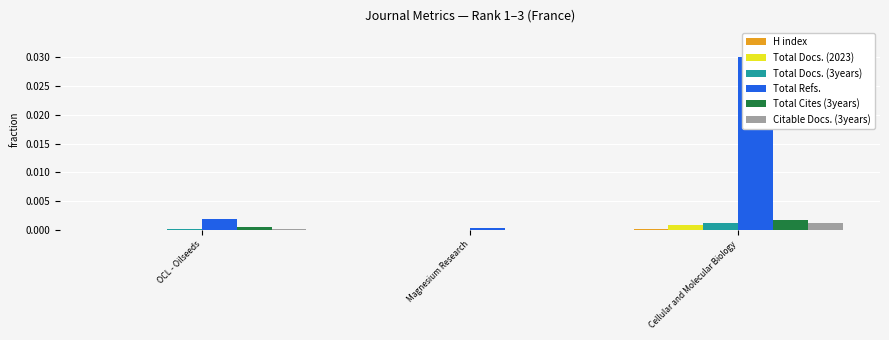

Which series has the widest spread of values?

Total Refs.